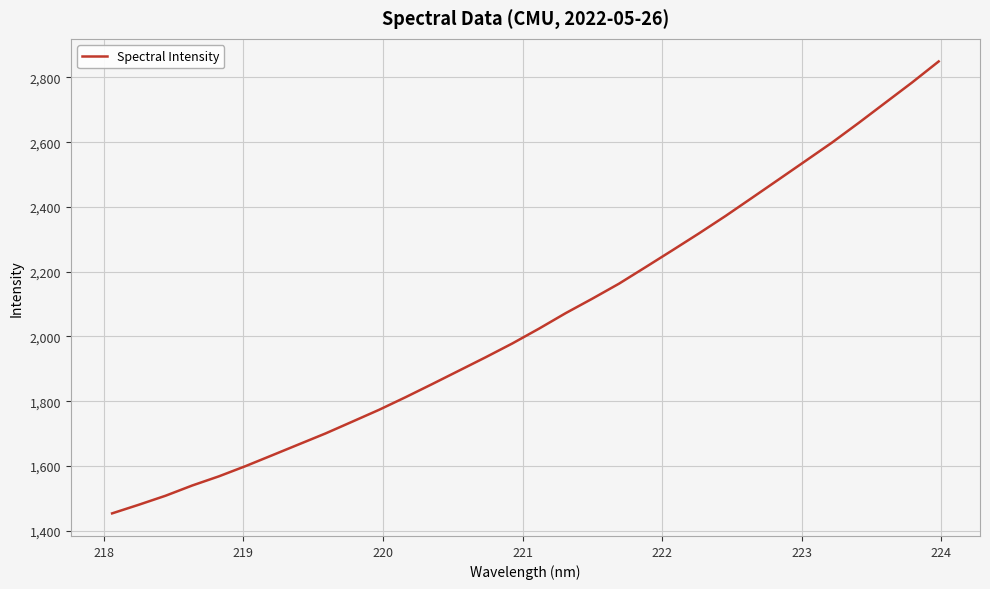

What is the difference between the maximum and minimum values?

1395.9